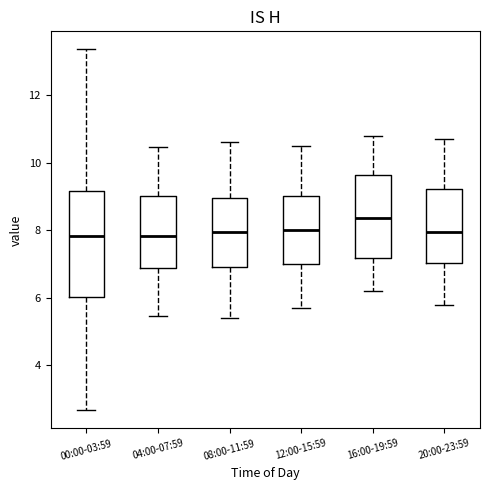

Comparing the boxes themselves (not the whiskers), which one is the tallest?

00:00-03:59